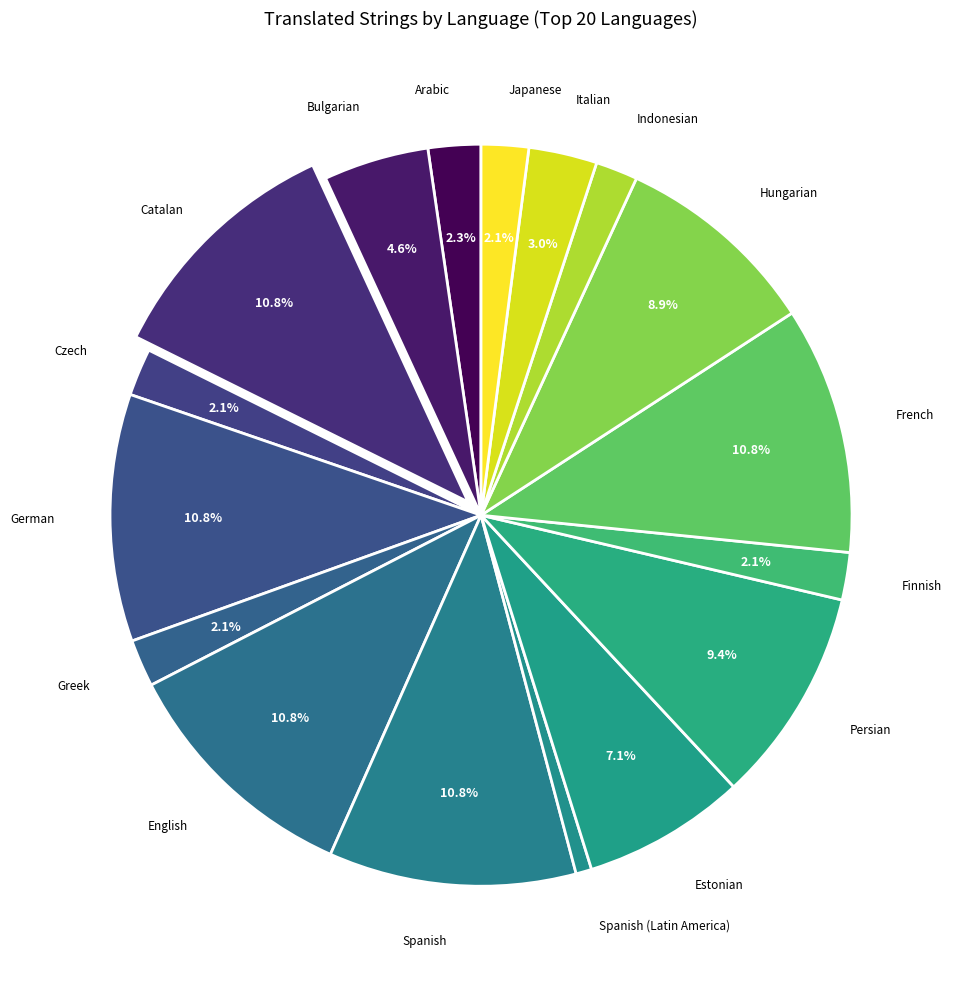

What is the smallest slice in the pie chart?

Spanish (Latin America)